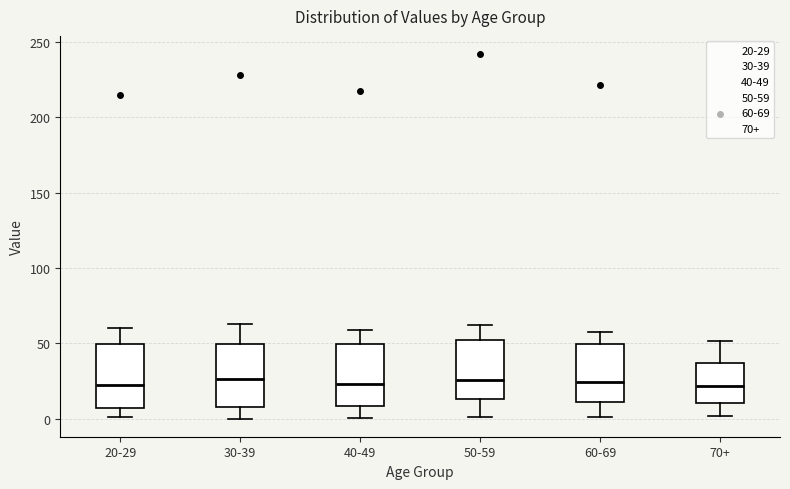

Where does the median line of the box for 60-69 sit on the y-axis? The values are not printed on the chart, so give them approximately, as read against the axis.

25